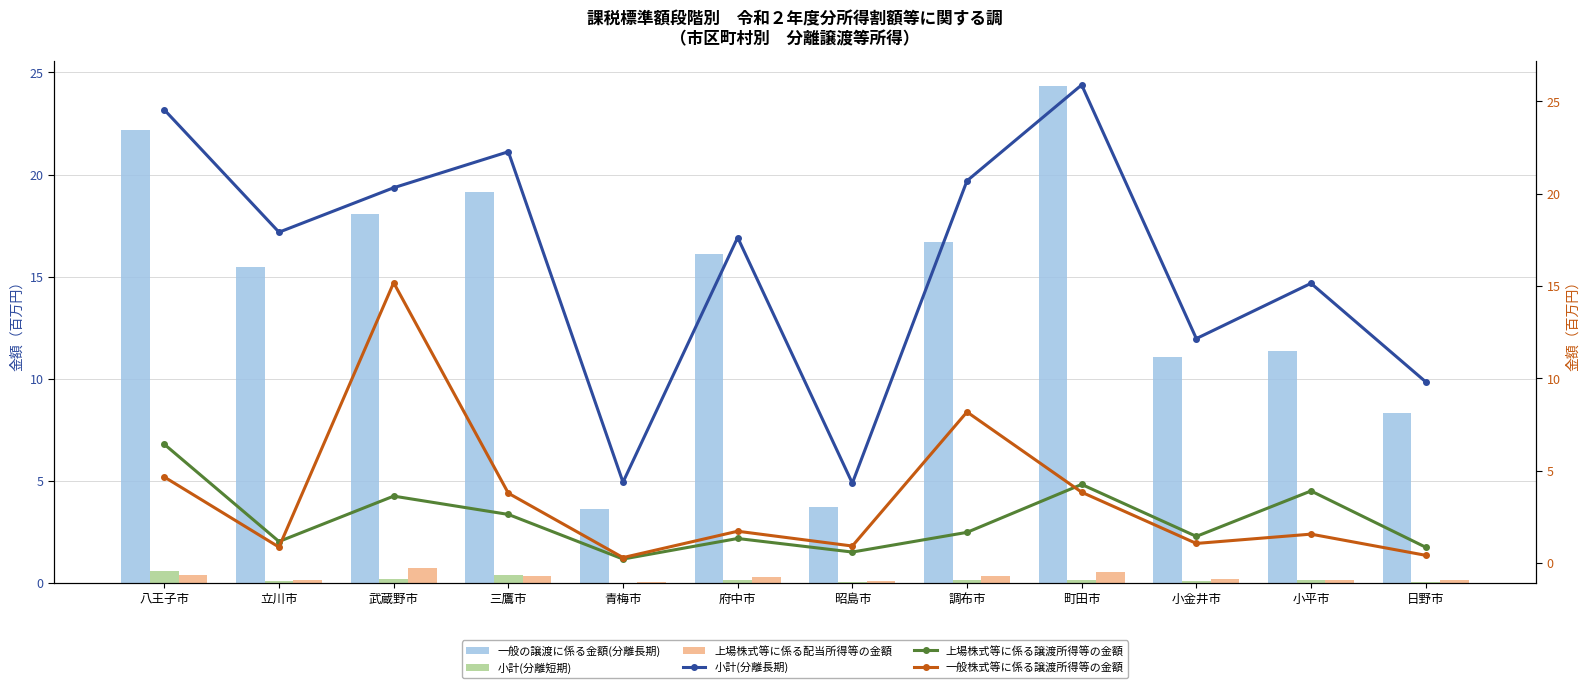

Which category has the lowest value in the 上場株式等に係る配当所得等の金額 series?

青梅市